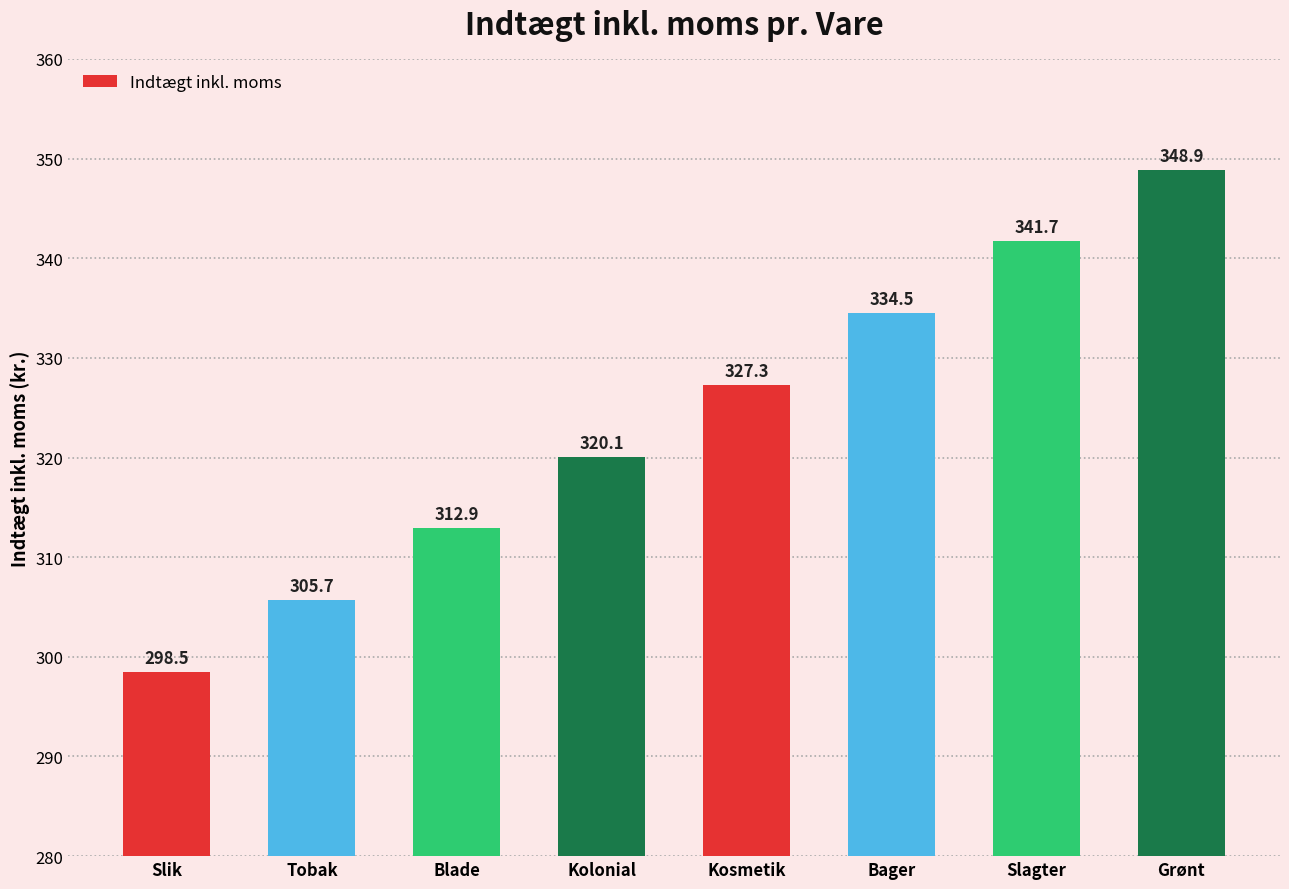

What is the sum of all values?

2589.6